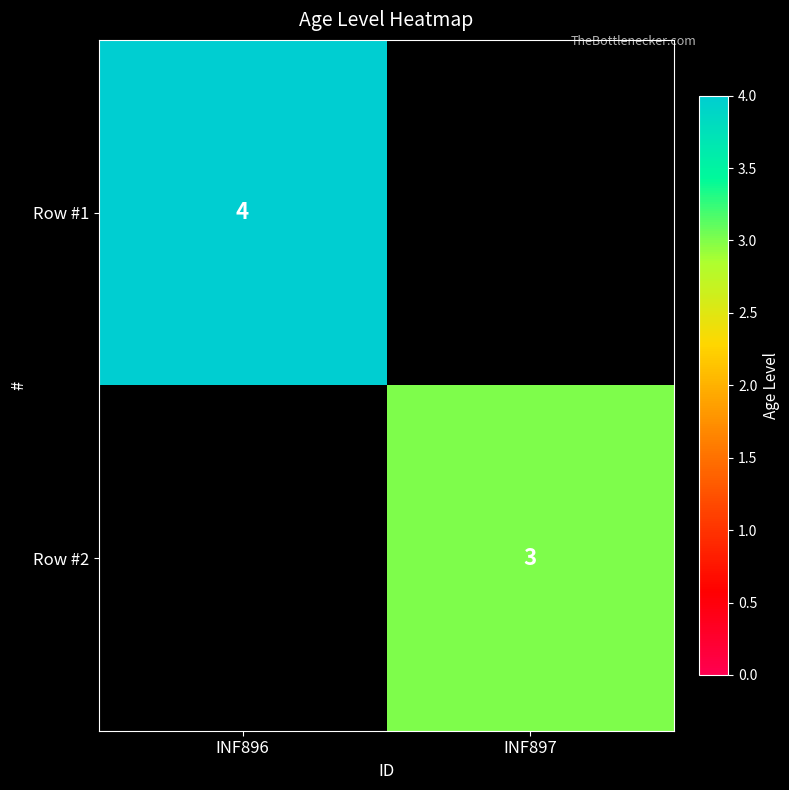

True or false: Row #1 has a value of 4 at INF896.

True